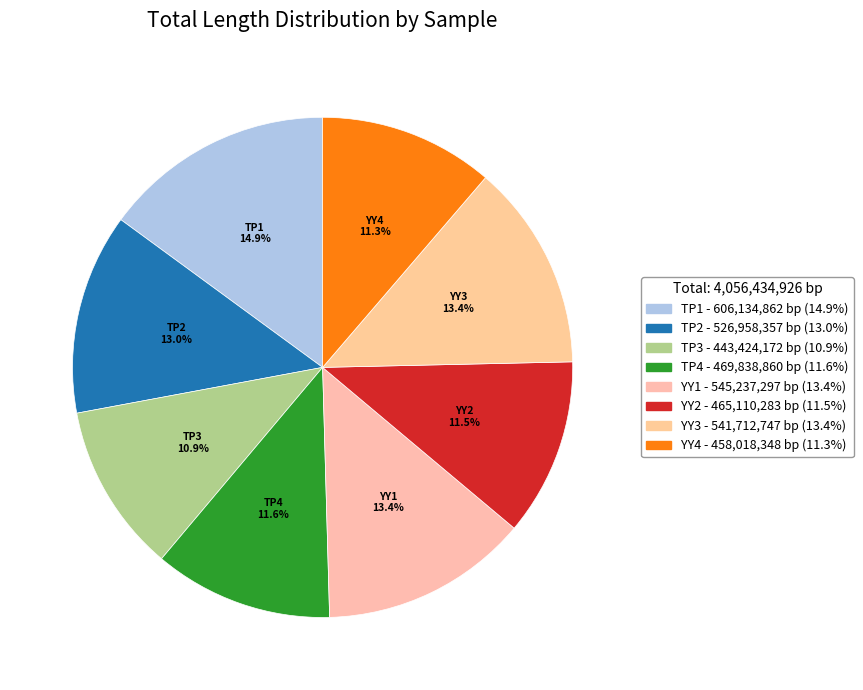

Is it true that YY1 is 13% of the pie?

True